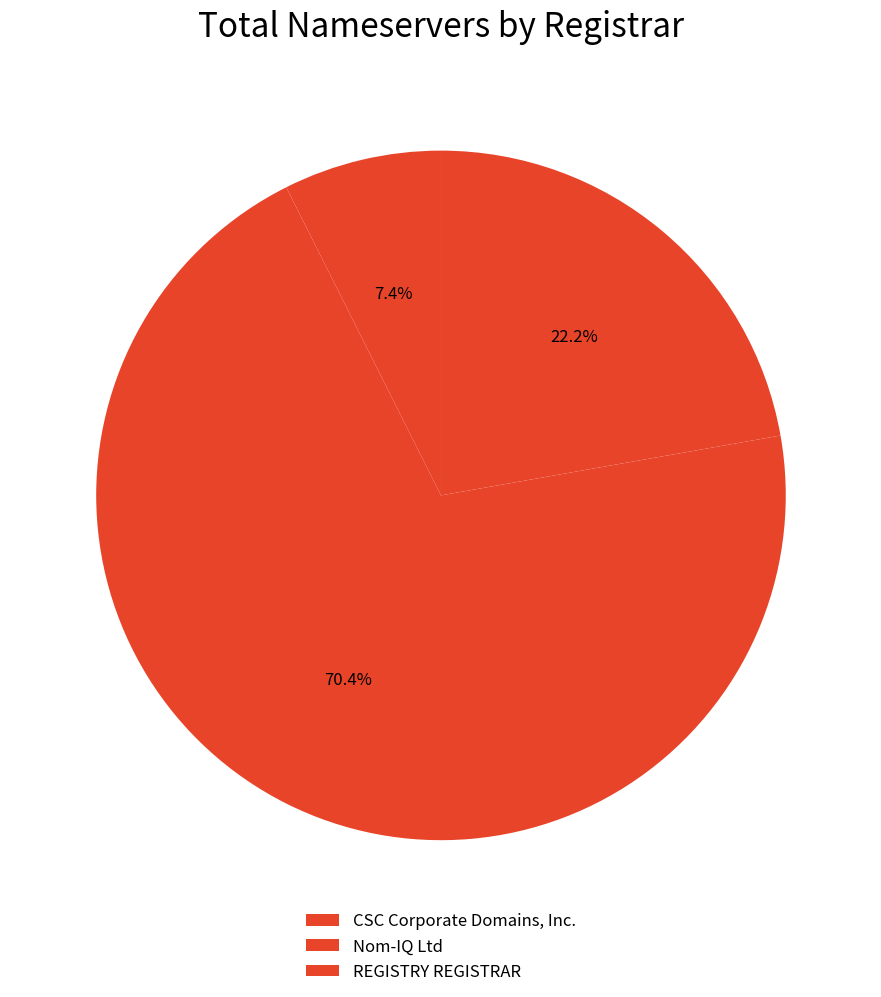

Which category has the biggest portion of the pie?

Nom-IQ Ltd